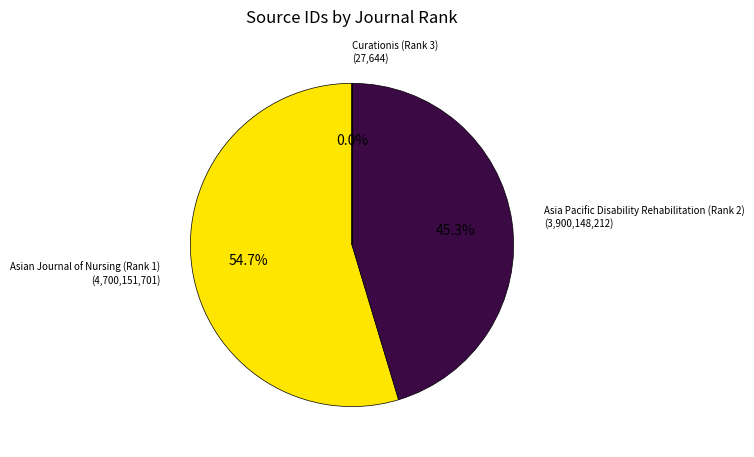

Is there a majority slice in this chart?

Yes